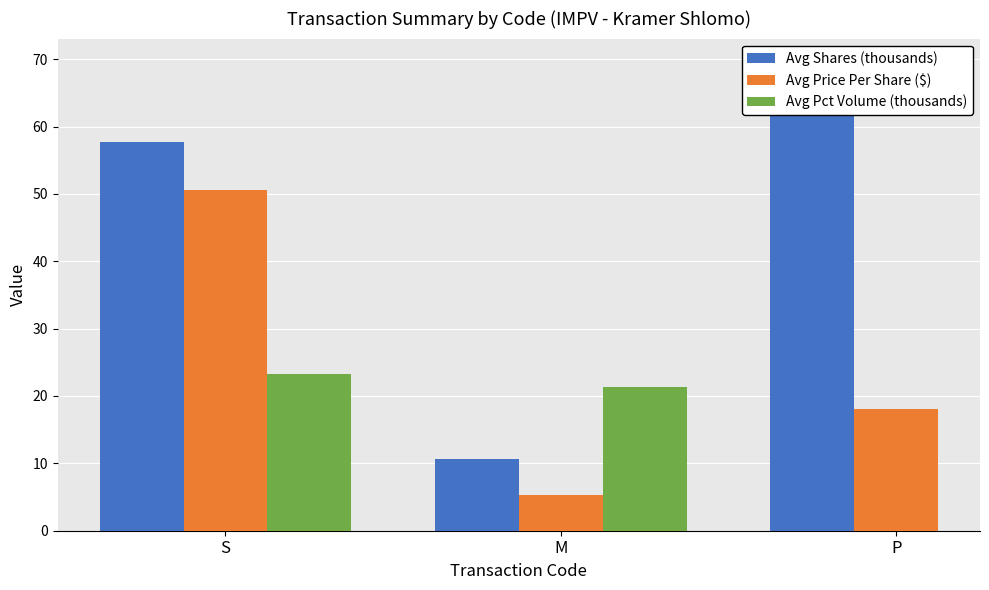

Which series has the largest range (max minus min)?

Avg Shares (thousands)